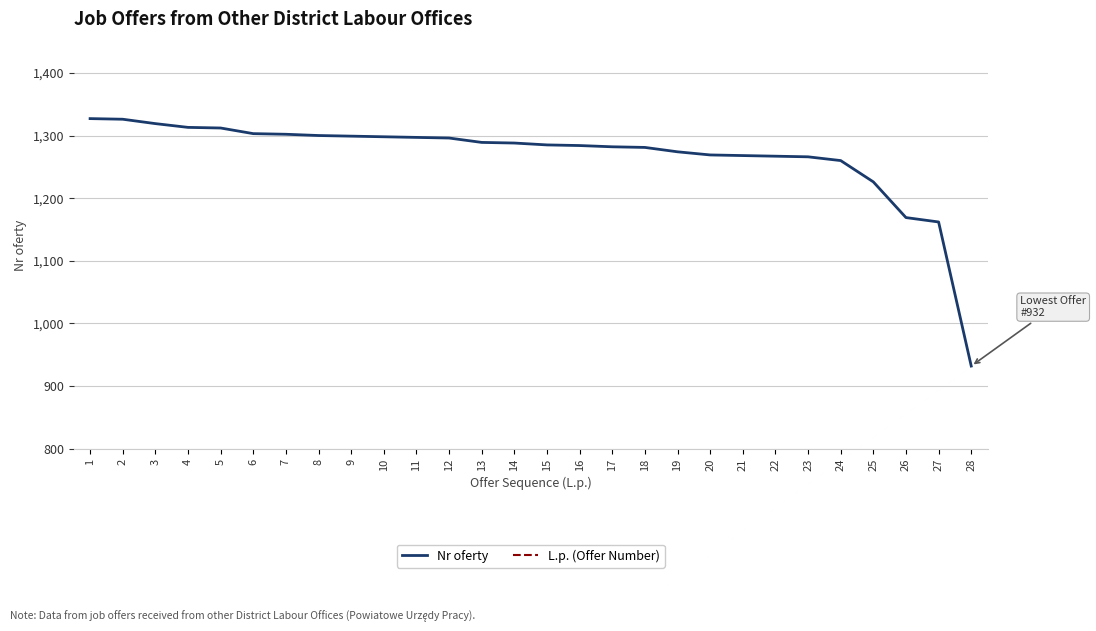

How many lines are shown in the chart?

2